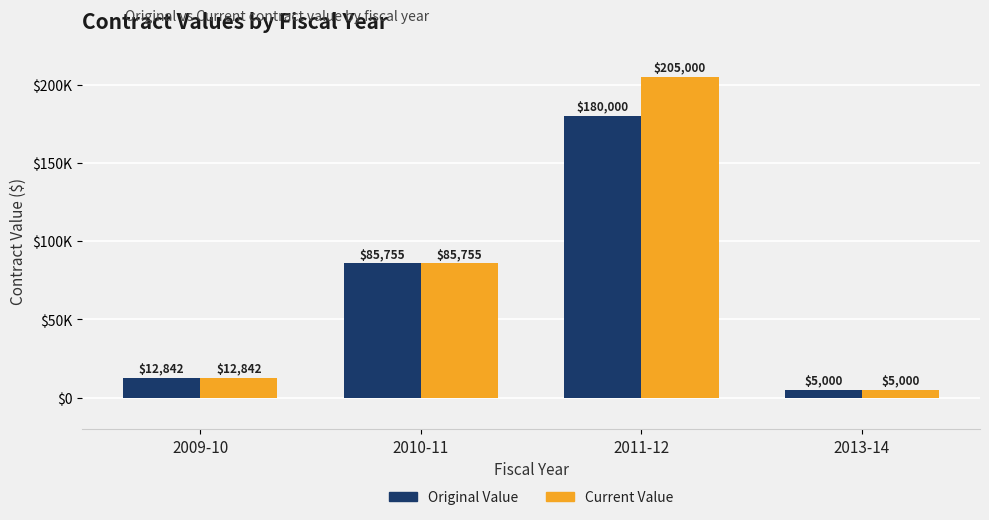

List the series in order of their peak value, lowest first.

Original Value, Current Value